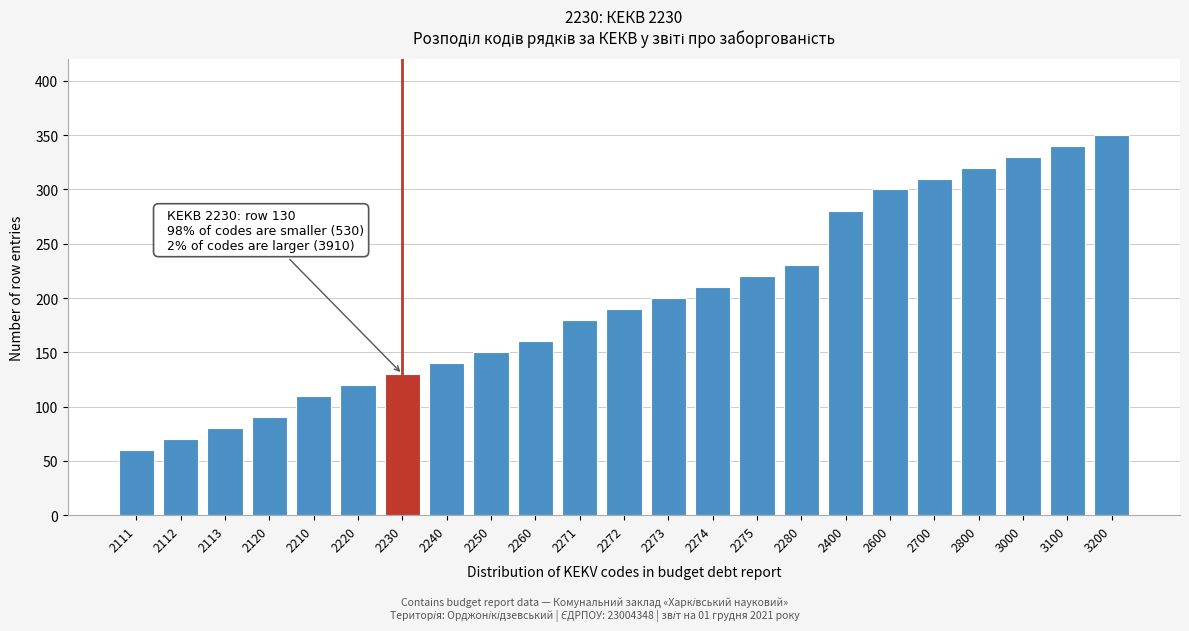

Reading left to right, extract all data points from this chart.

60	70	80	90	110	120	130	140	150	160	180	190	200	210	220	230	280	300	310	320	330	340	350